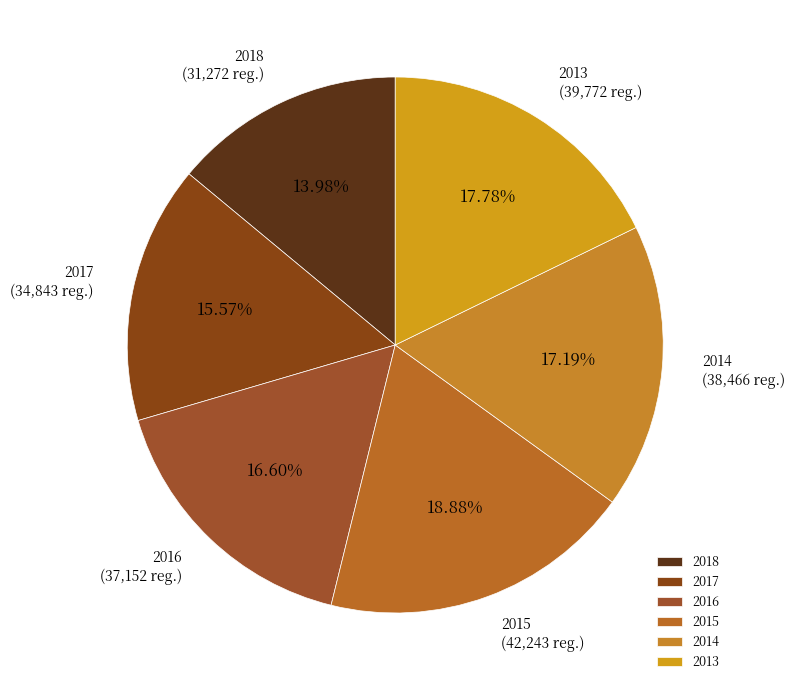

What is the ratio of the value at 2017 to the value at 2018?

1.1